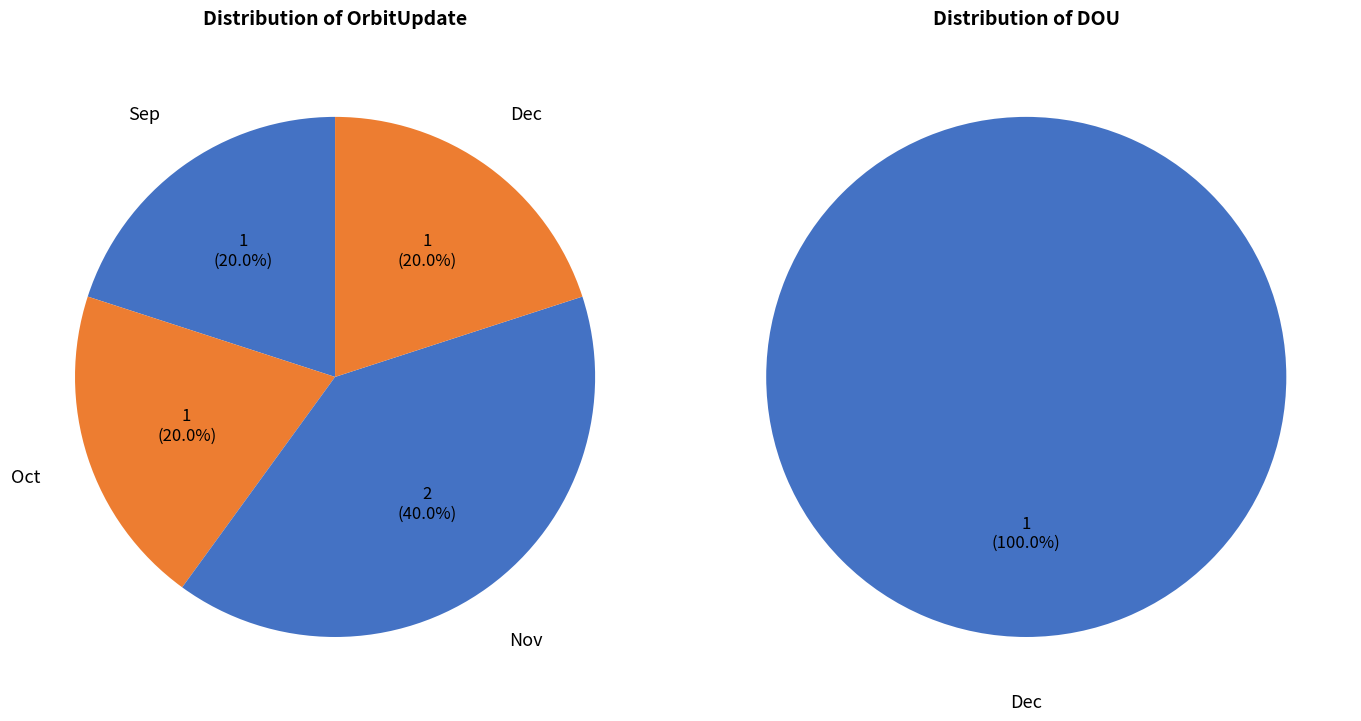

Count the number of slices in the pie.

4